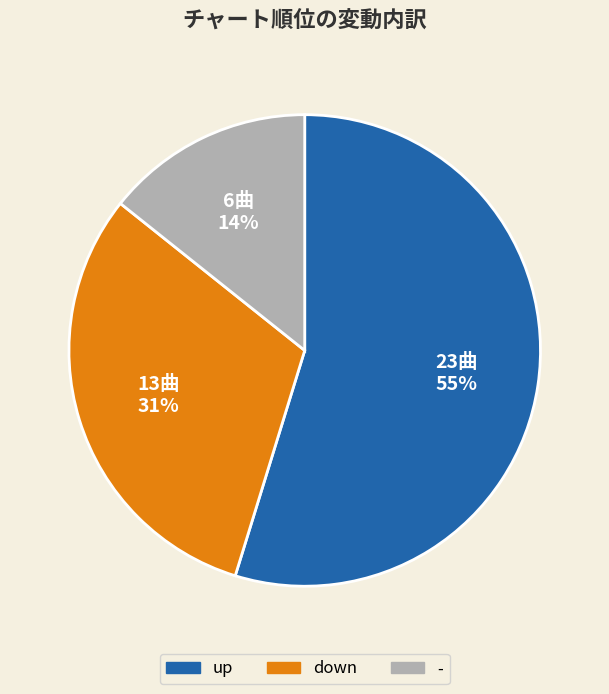

Approximately how many times larger is the value at - compared to down?

0.5